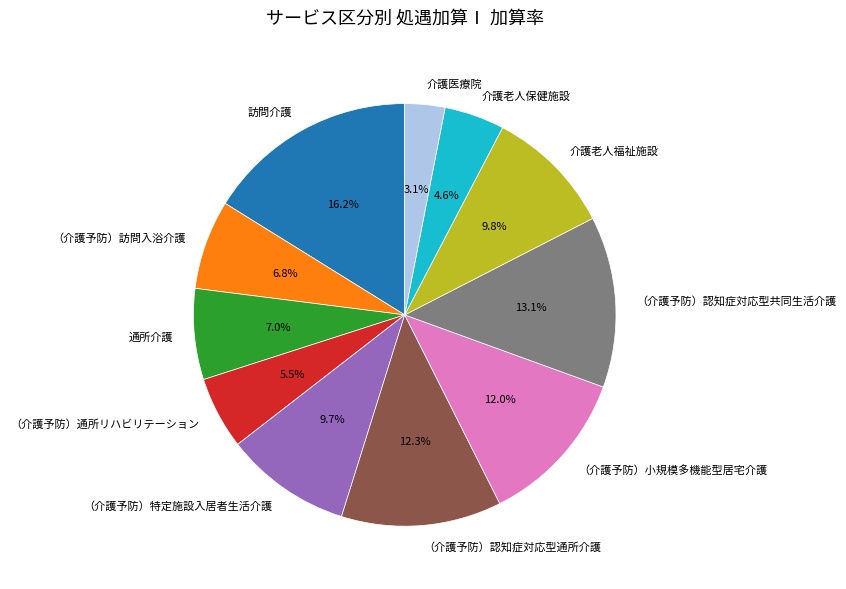

Is the sum of （介護予防）訪問入浴介護 and （介護予防）通所リハビリテーション greater than half?

No